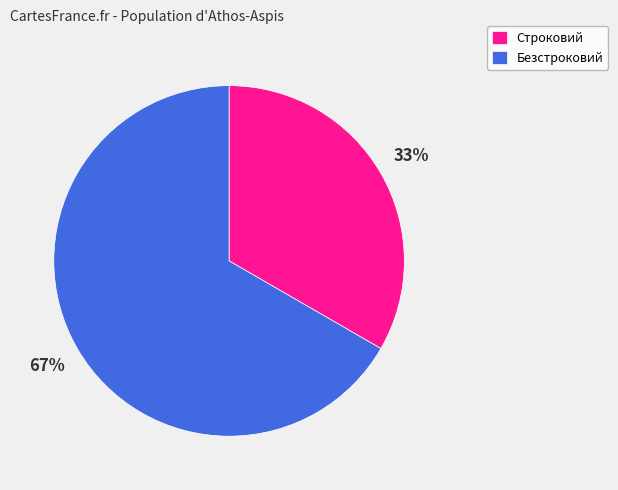

Which slice is the smallest?

Строковий